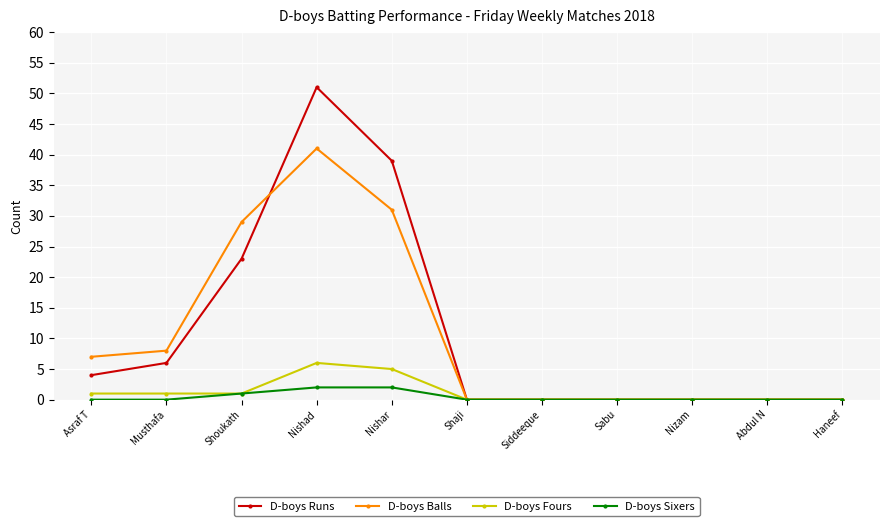

Is this an area chart (filled region under the line)?

No